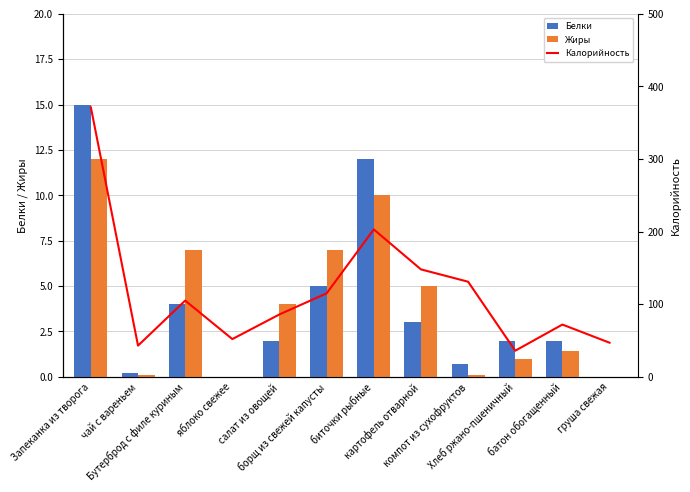

Is it true that Жиры equals 0.1 at чай с вареньем?

True